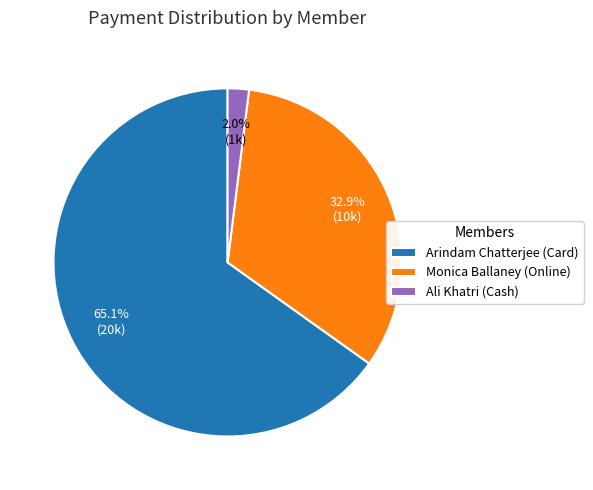

What is the smallest slice in the pie chart?

Ali Khatri (Cash)